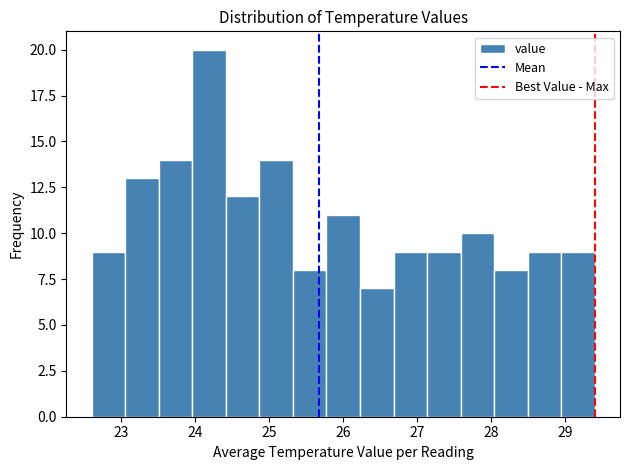

Reading left to right, list every bar in this chart as the range it spans on the x-axis followed by its height. Neither the bar edges nor the heights are printed on the chart, so give them approximately, as read against the axes.

22.6 to 23.1: 9
23.1 to 23.5: 13
23.5 to 24.0: 14
24.0 to 24.4: 20
24.4 to 24.9: 12
24.9 to 25.3: 14
25.3 to 25.8: 8
25.8 to 26.2: 11
26.2 to 26.7: 7
26.7 to 27.1: 9
27.1 to 27.6: 9
27.6 to 28.0: 10
28.0 to 28.5: 8
28.5 to 28.9: 9
28.9 to 29.4: 9